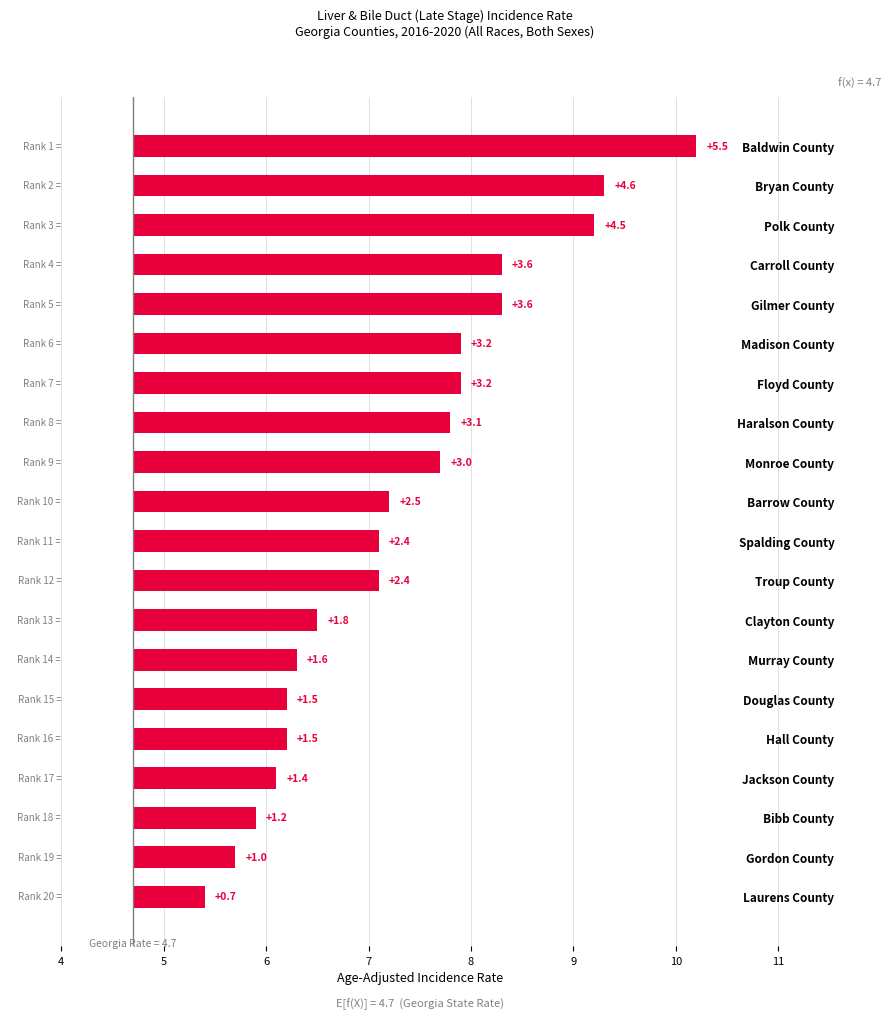

How many series are shown in this chart?

1